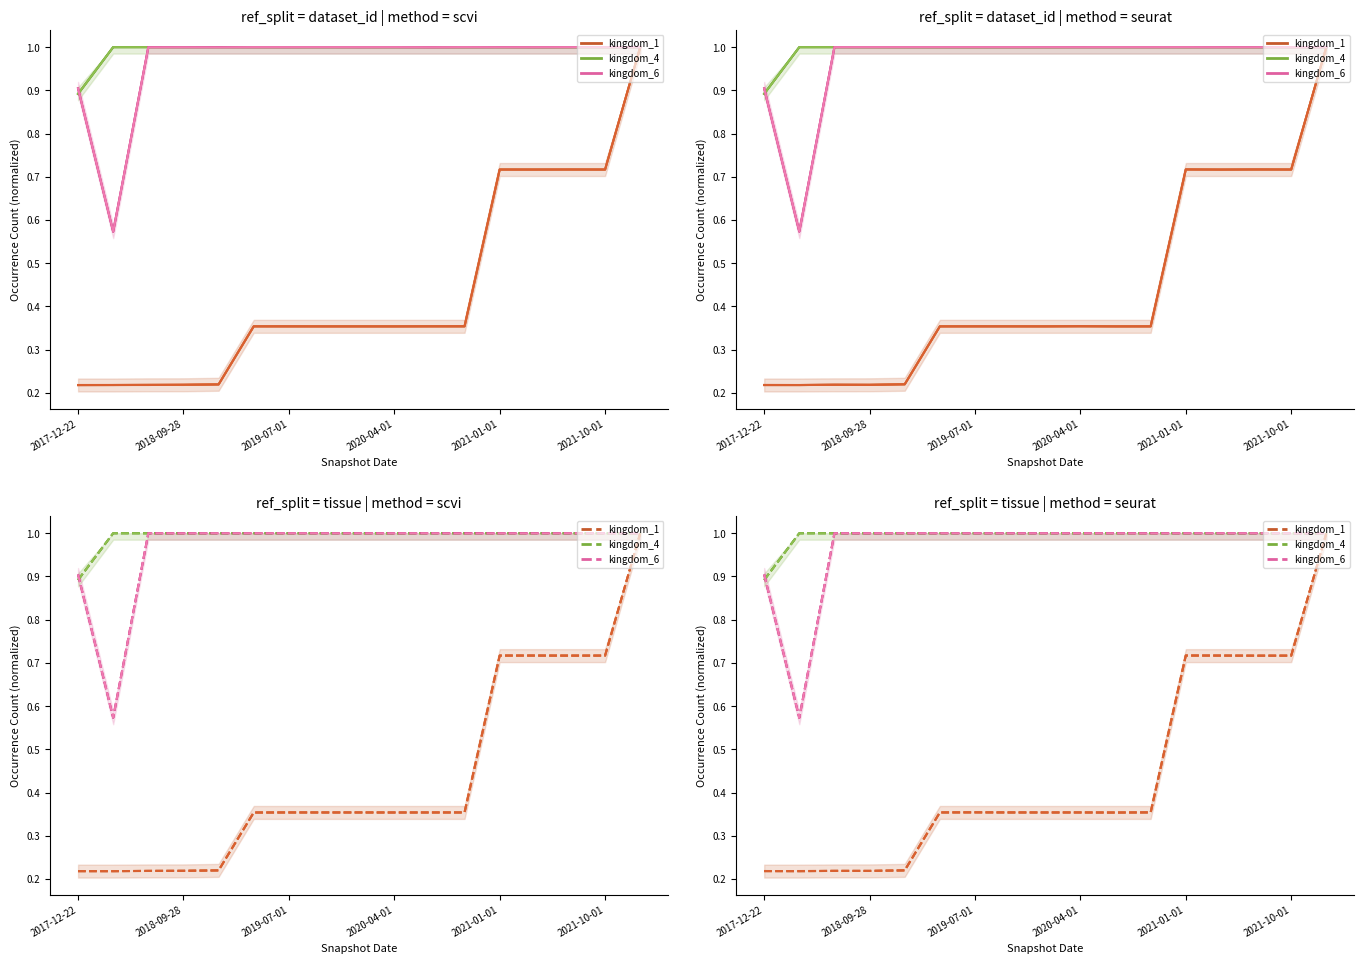

Does the chart display data point markers on the line(s)?

No